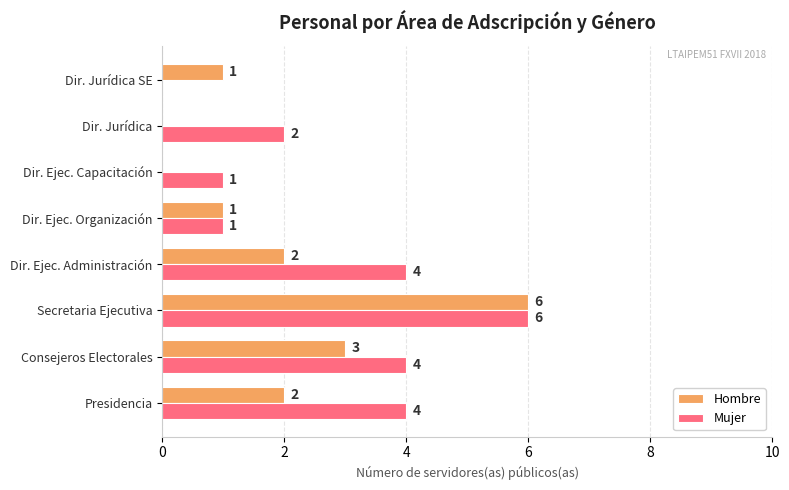

The Mujer series shows 1 at Dir. Ejec. Capacitación. True or false?

True